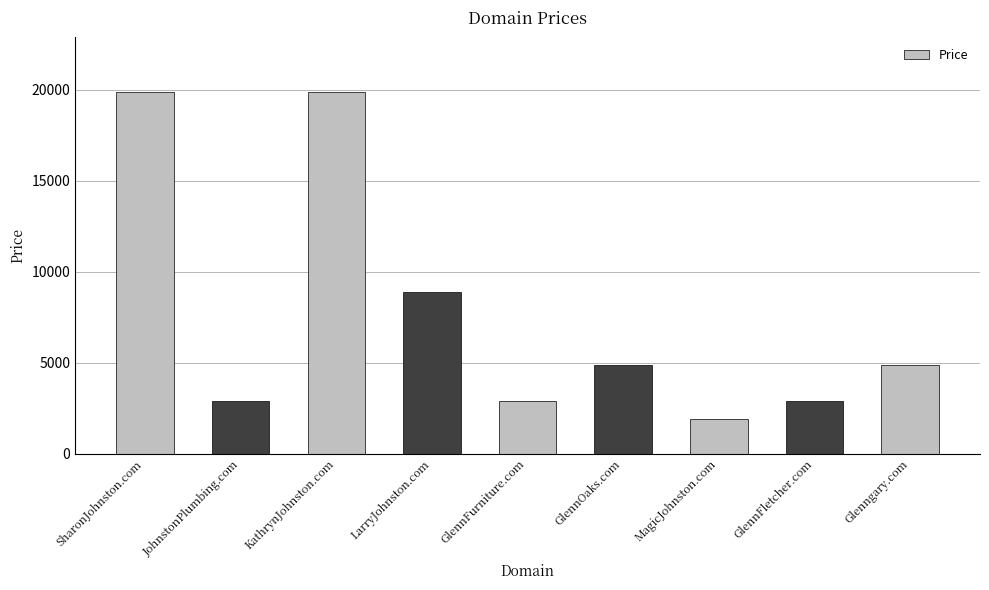

True or false: the data shows 14759 at LarryJohnston.com.

False